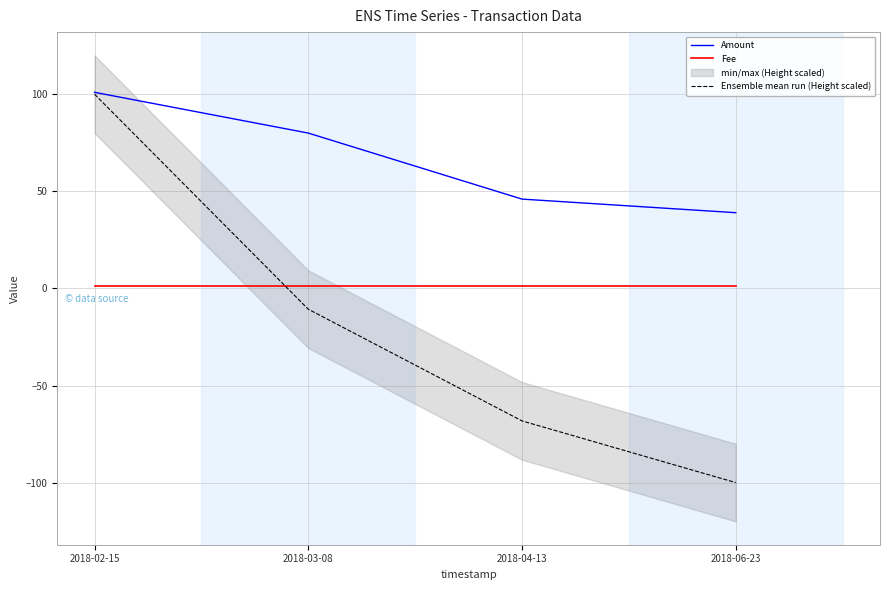

At which category is the sum across all series the highest?

2018-02-15